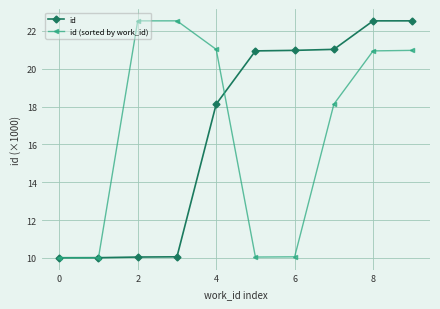

What is the average value of the id (sorted by work_id) series?

16.6